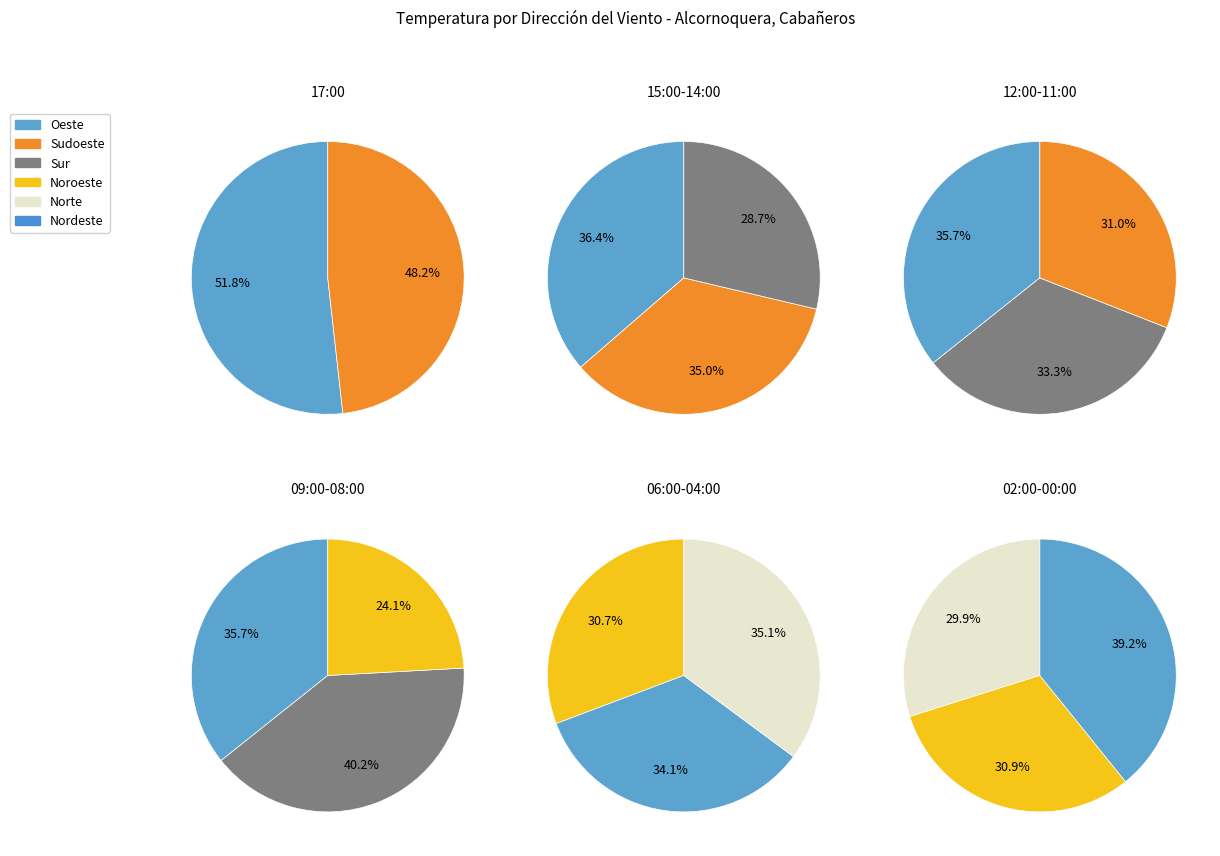

True or false: Norte accounts for 20% of the total.

False